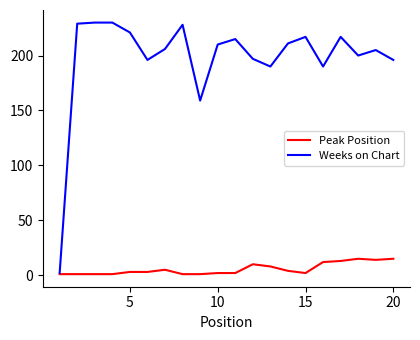

Rank the series by their average value, from highest to lowest.

Weeks on Chart, Peak Position